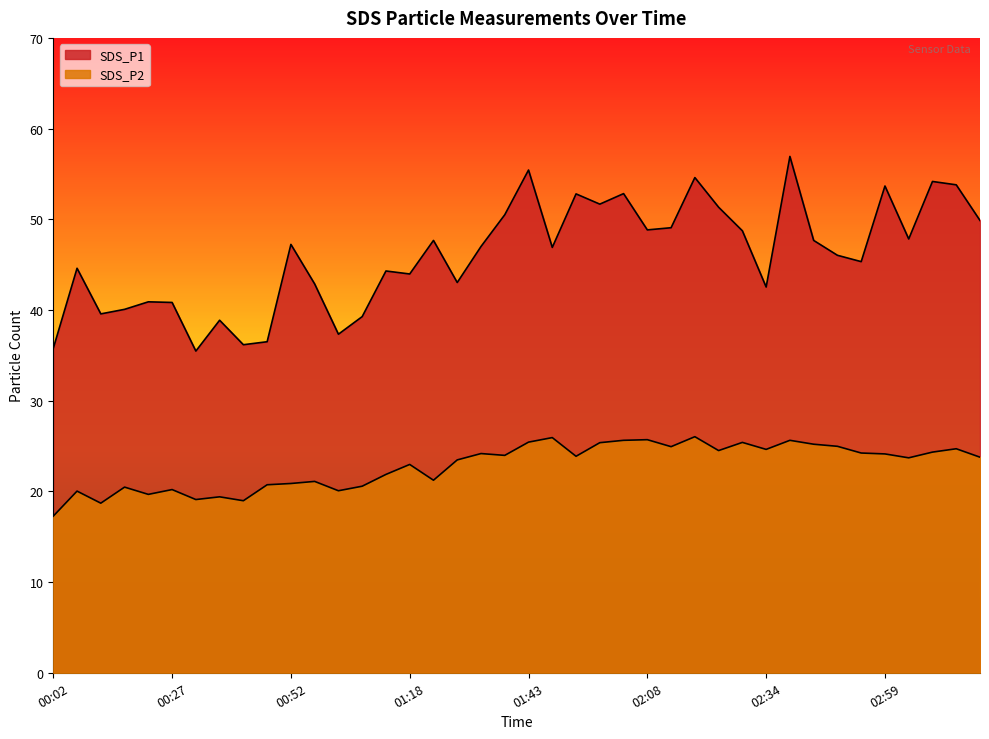

True or false: SDS_P1 and SDS_P2 cross at least once.

False